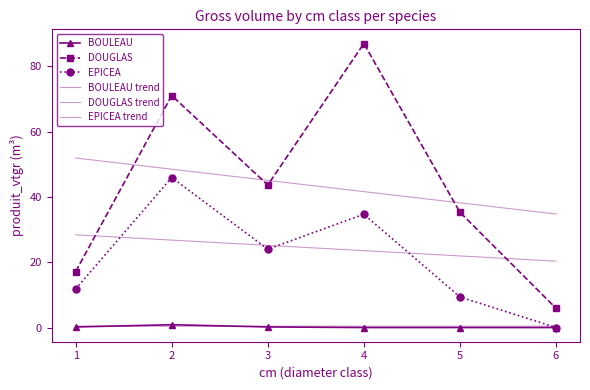

What is the difference between the maximum and minimum values in the EPICEA trend series?

8.1